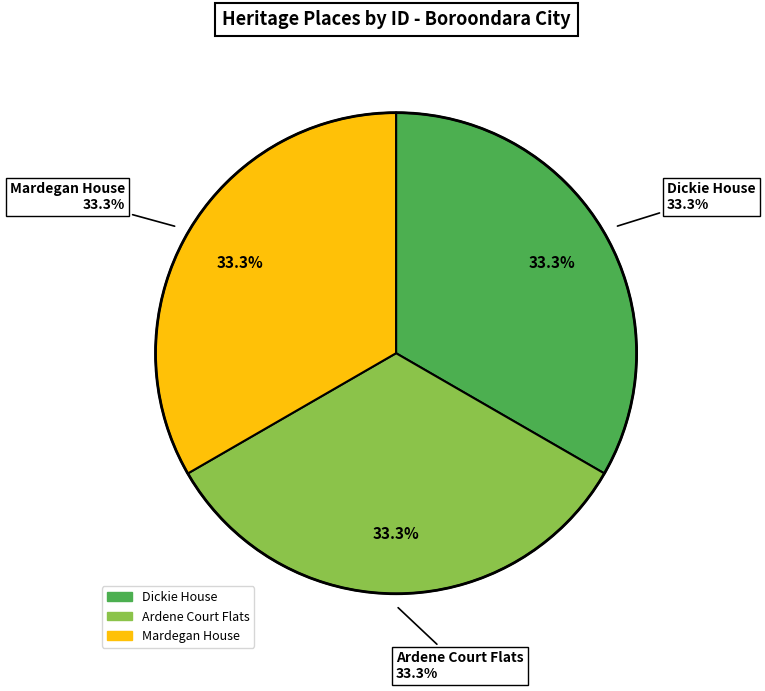

Combined, what portion of the pie is Ardene Court Flats and Dickie House?

66.7%